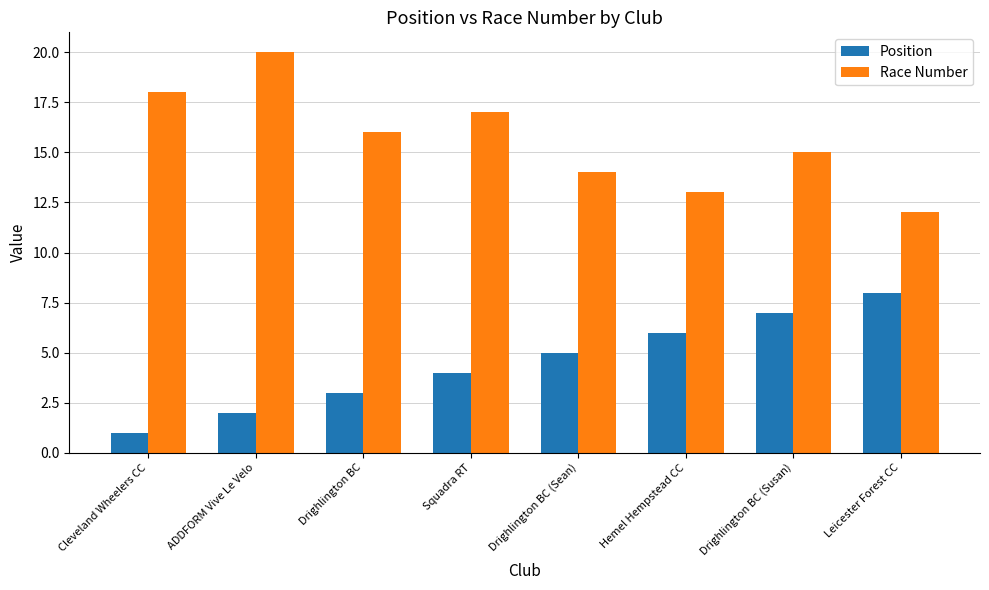

What position from the left is ADDFORM Vive Le Velo?

2